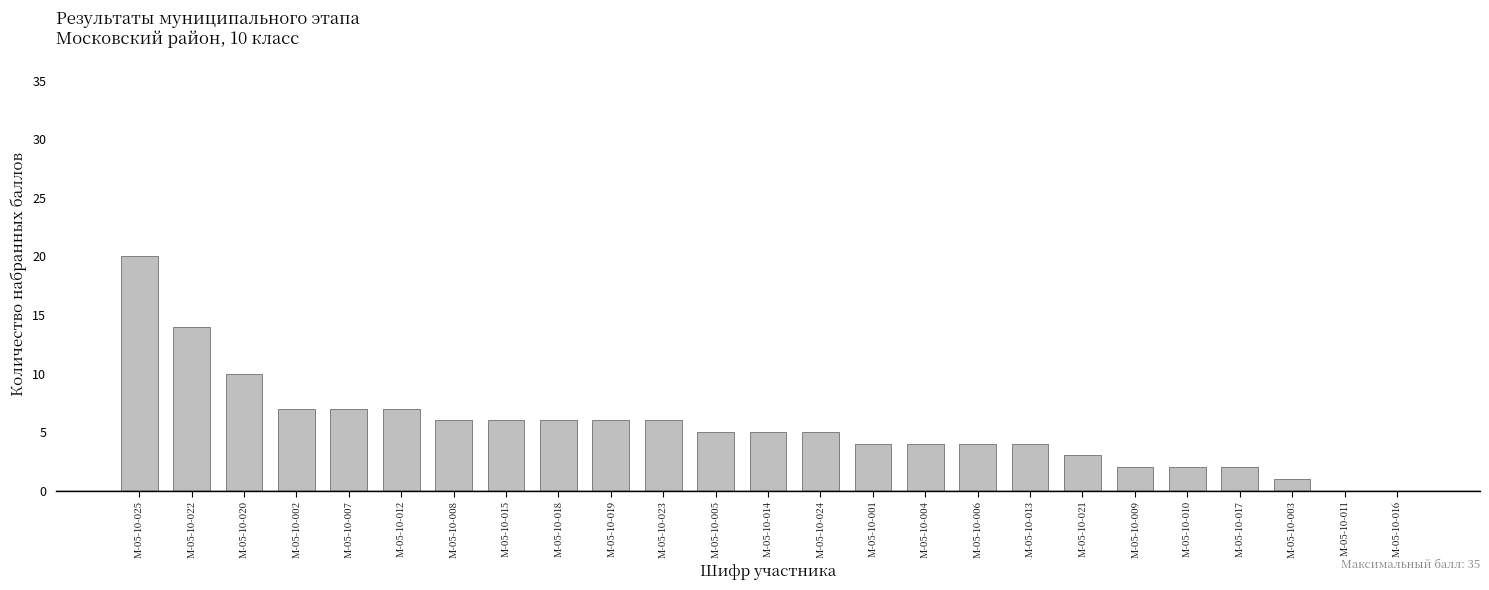

Which label corresponds to the largest value in the chart?

М-05-10-025